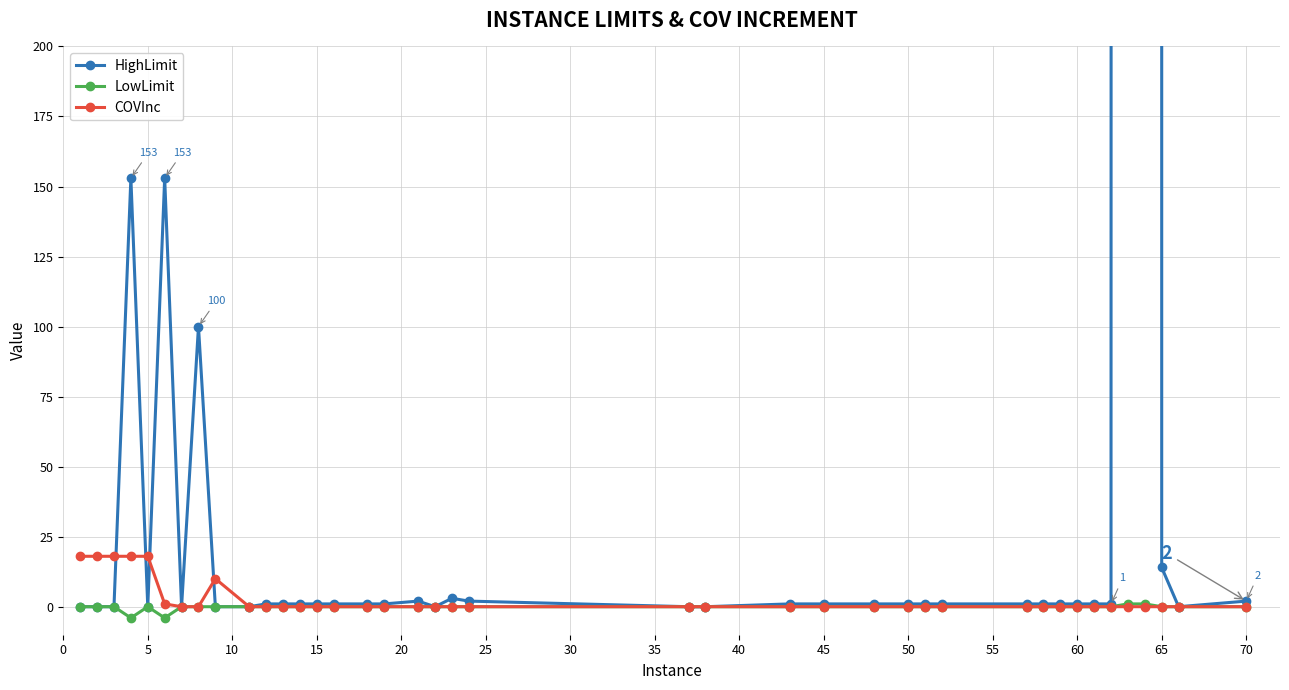

Between 45 and 70, which is larger?

45